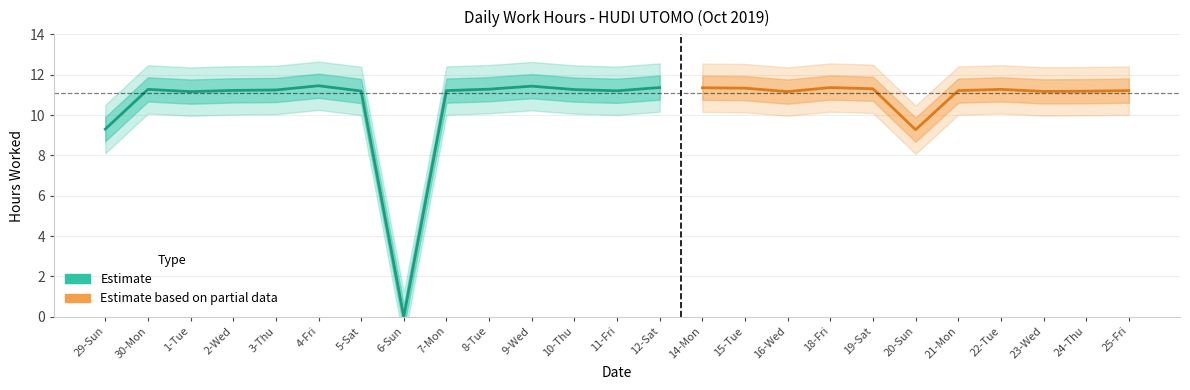

Does the chart display data point markers on the line(s)?

No